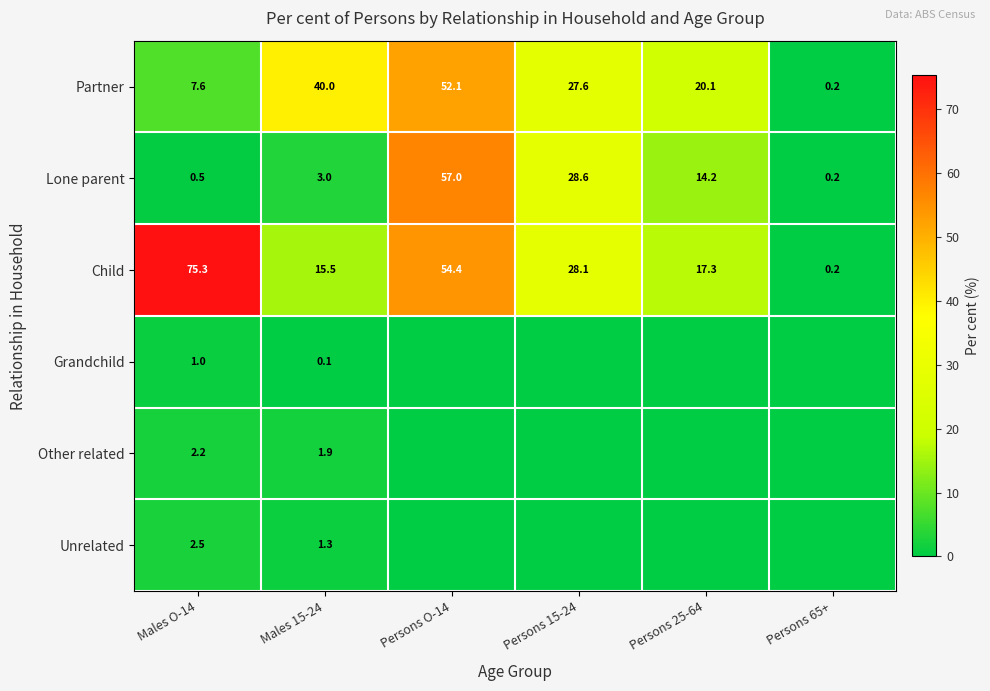

Which label corresponds to the largest value in the chart?

Males O-14